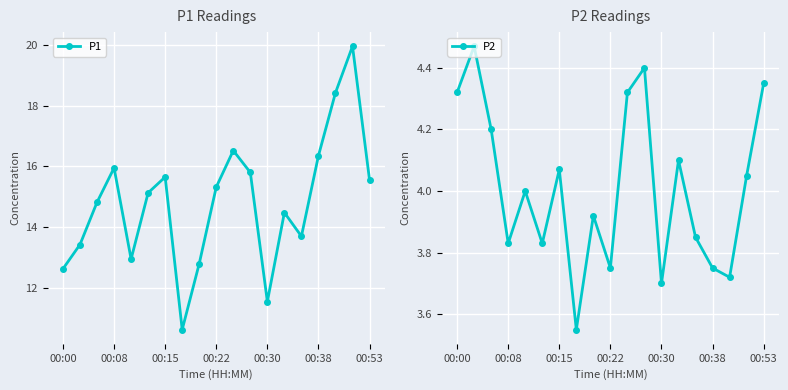

Is it true that P1 equals 6.7 at 00:30?

False